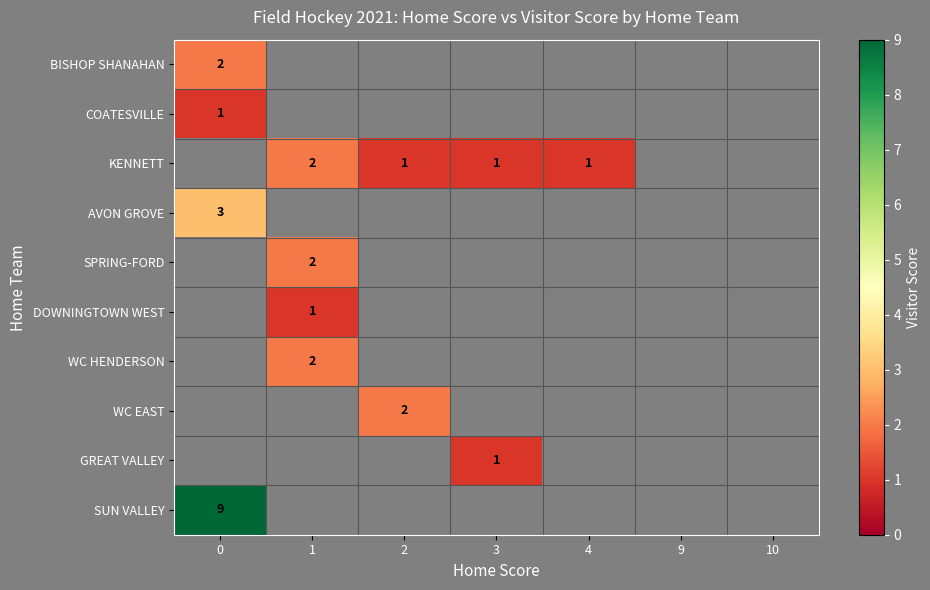

True or false: BISHOP SHANAHAN has a value of 3 at 0.

False